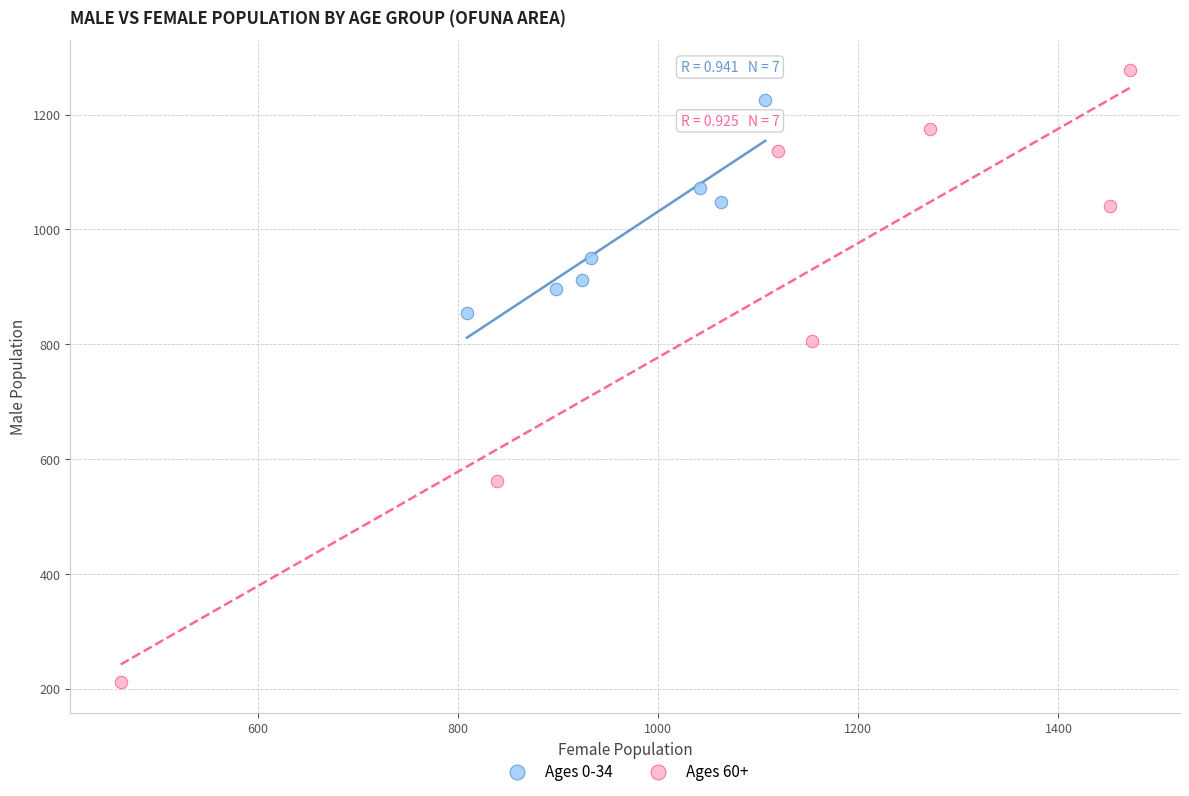

Which series has the widest spread of Y values?

Ages 60+